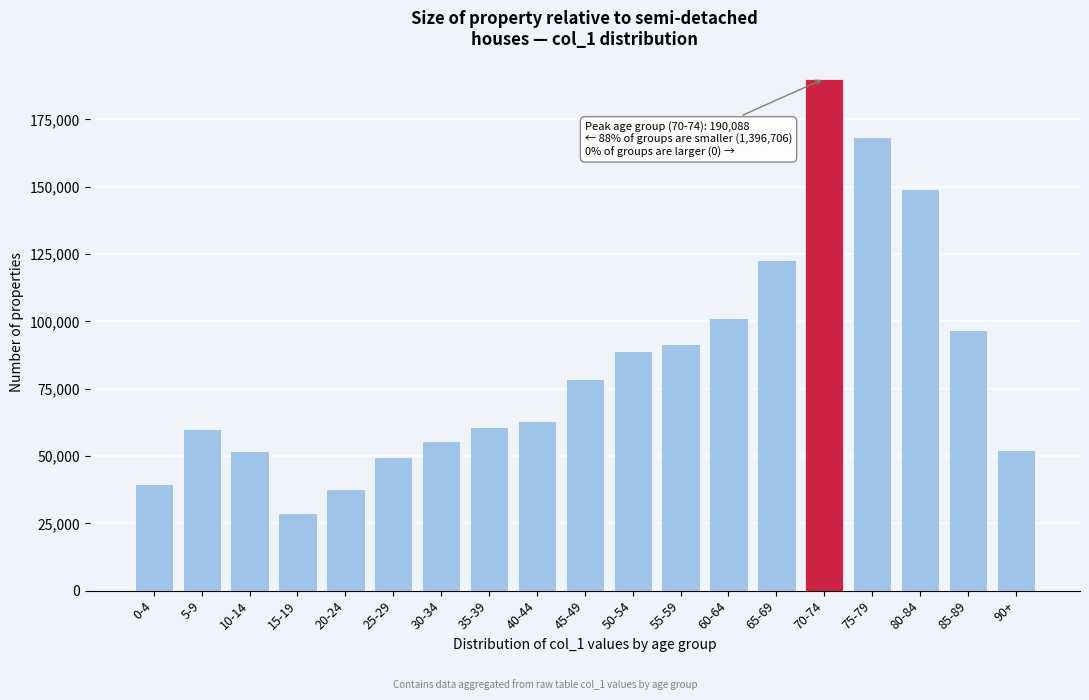

Read the value at 25-29.

49603